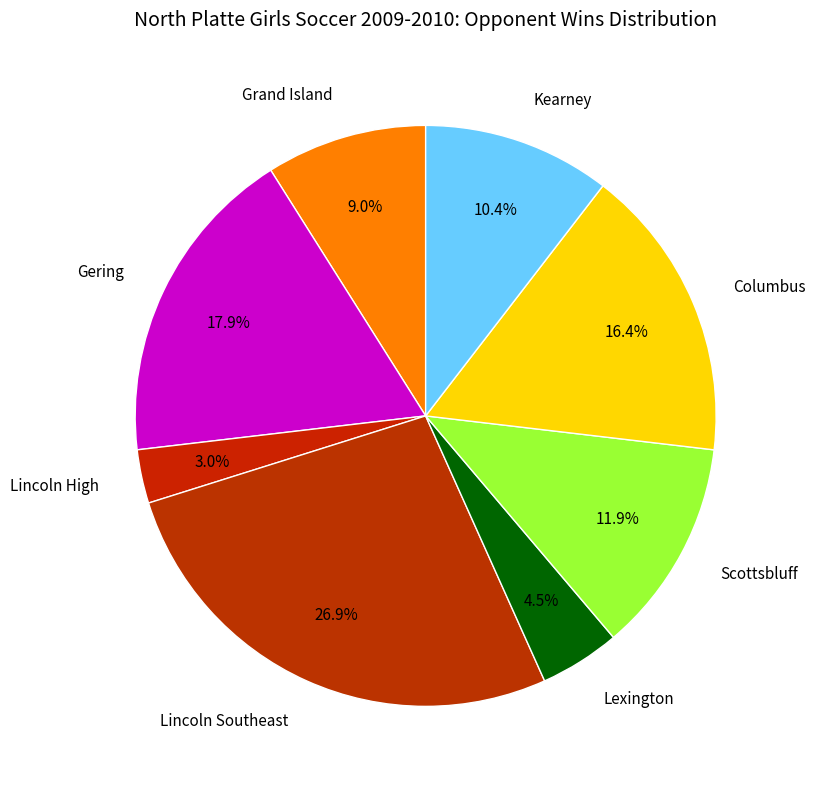

Is the sum of Kearney and Scottsbluff greater than half?

No